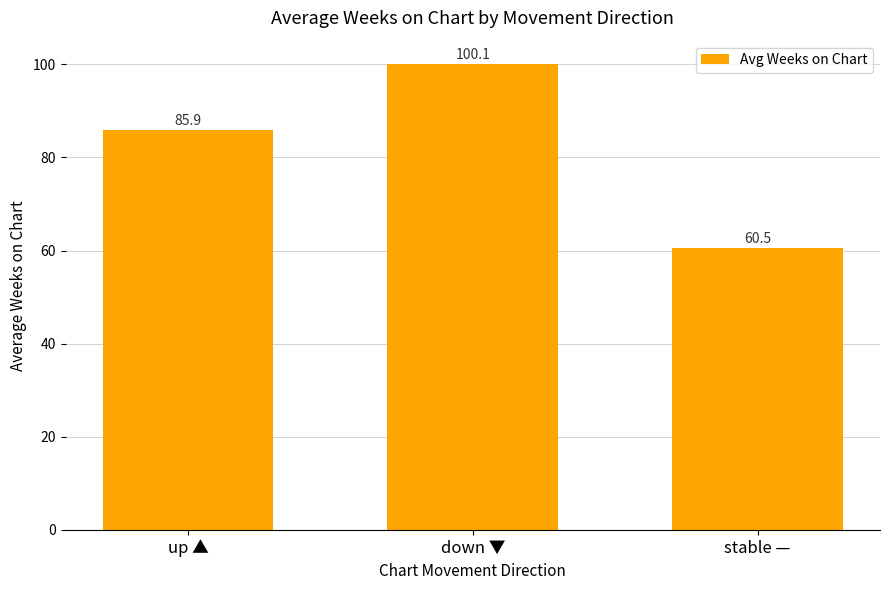

Rank the categories by value from lowest to highest.

stable —, up ▲, down ▼